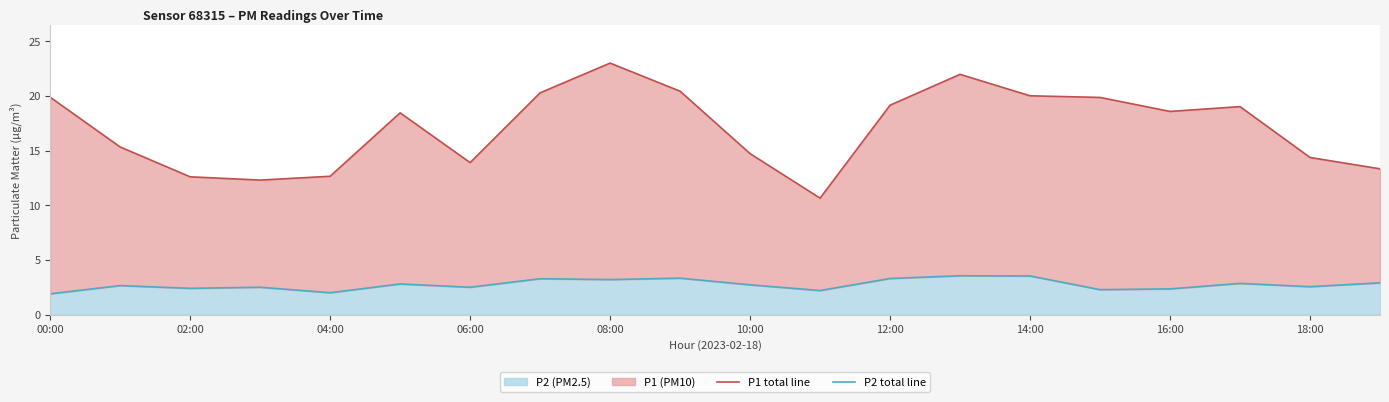

The value of P2 (PM2.5) at 18:00 is 1.7. True or false?

False